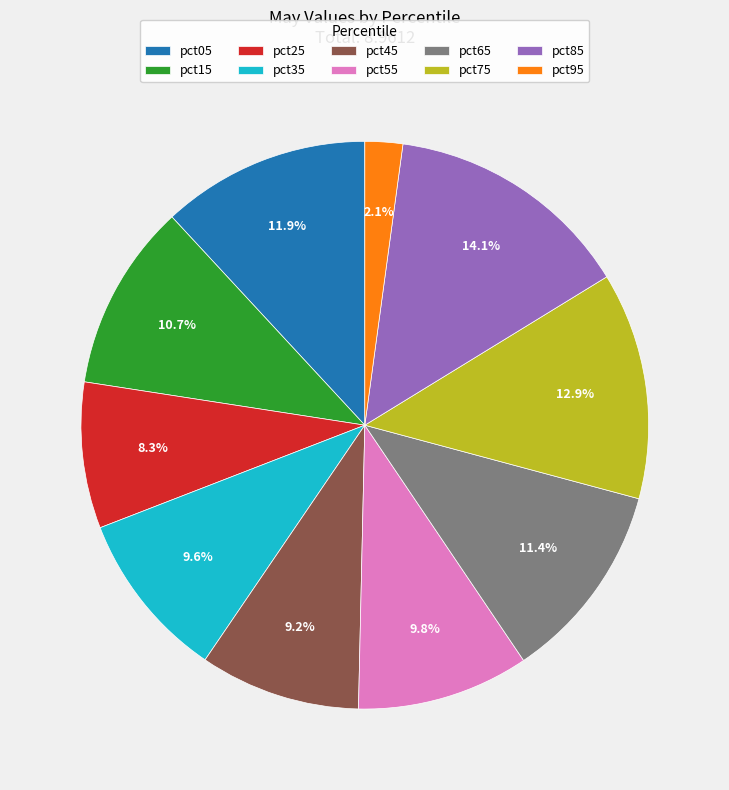

Is it true that pct05 is 12% of the pie?

True